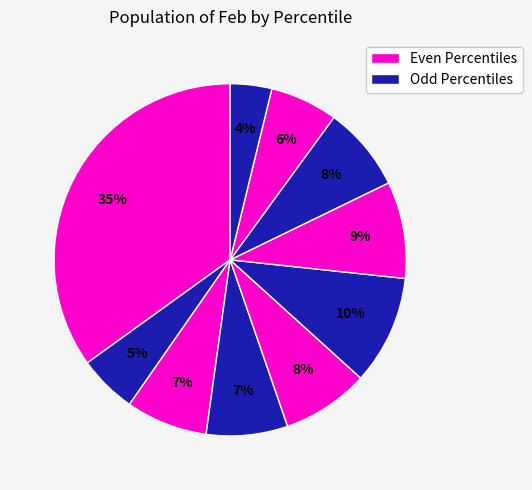

Rank the categories by value from lowest to highest.

pct95, pct15, pct85, pct35, pct25, pct75, pct45, pct65, pct55, pct05